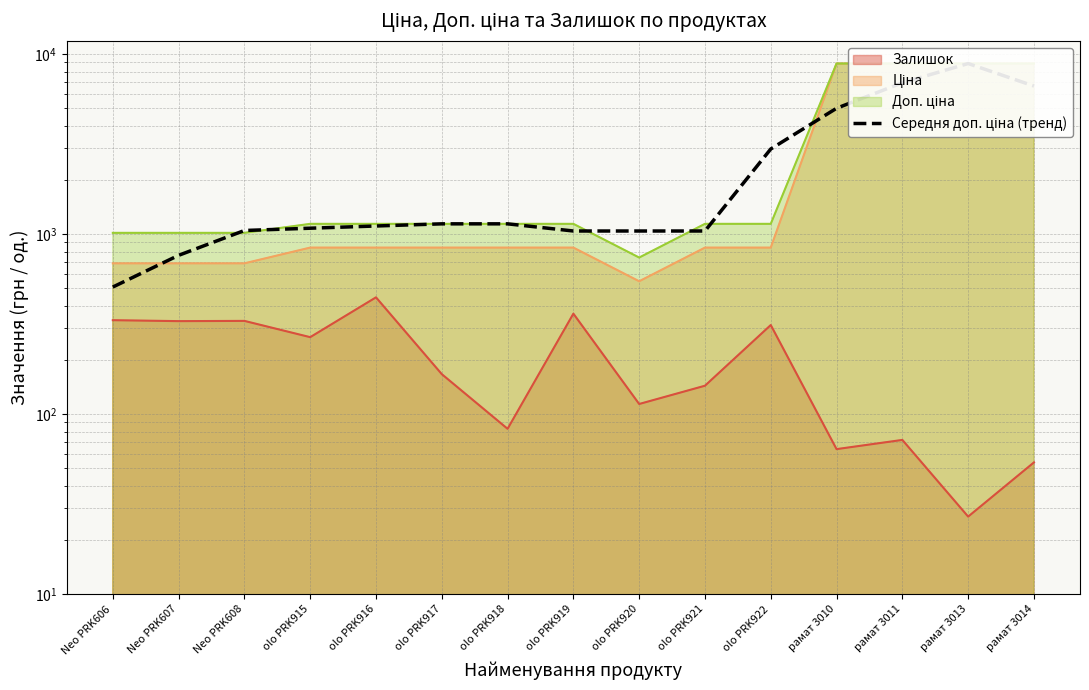

Which label corresponds to the largest value in the chart?

рамат 3013